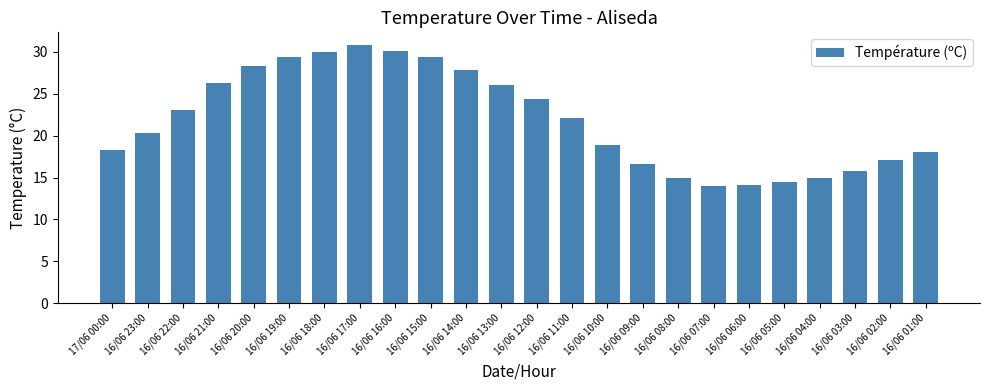

What is the label of the 3rd bar from the right?

16/06 03:00